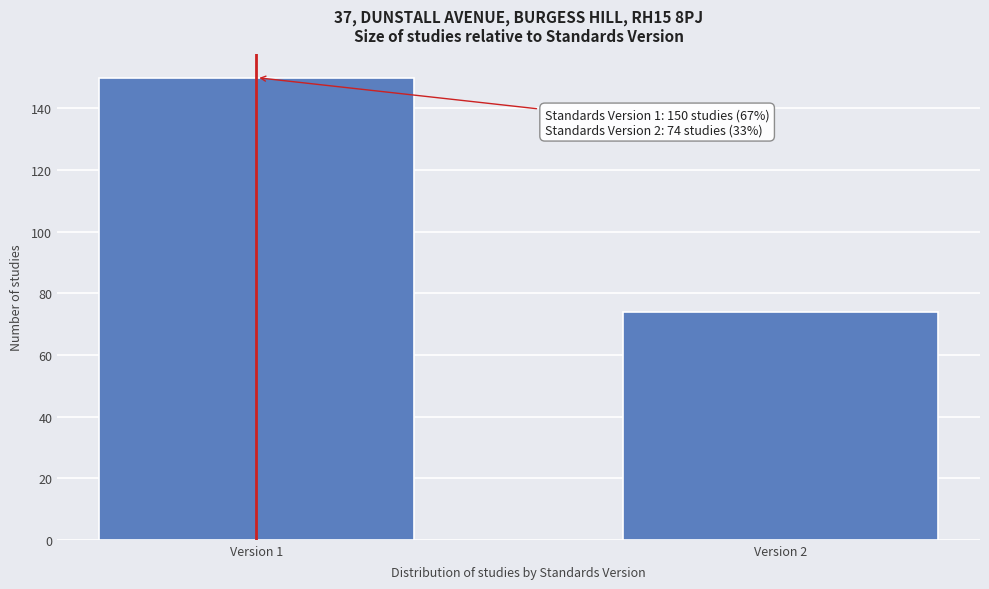

Reading left to right, transcribe all the data shown in this chart.

Version 1=150	Version 2=74